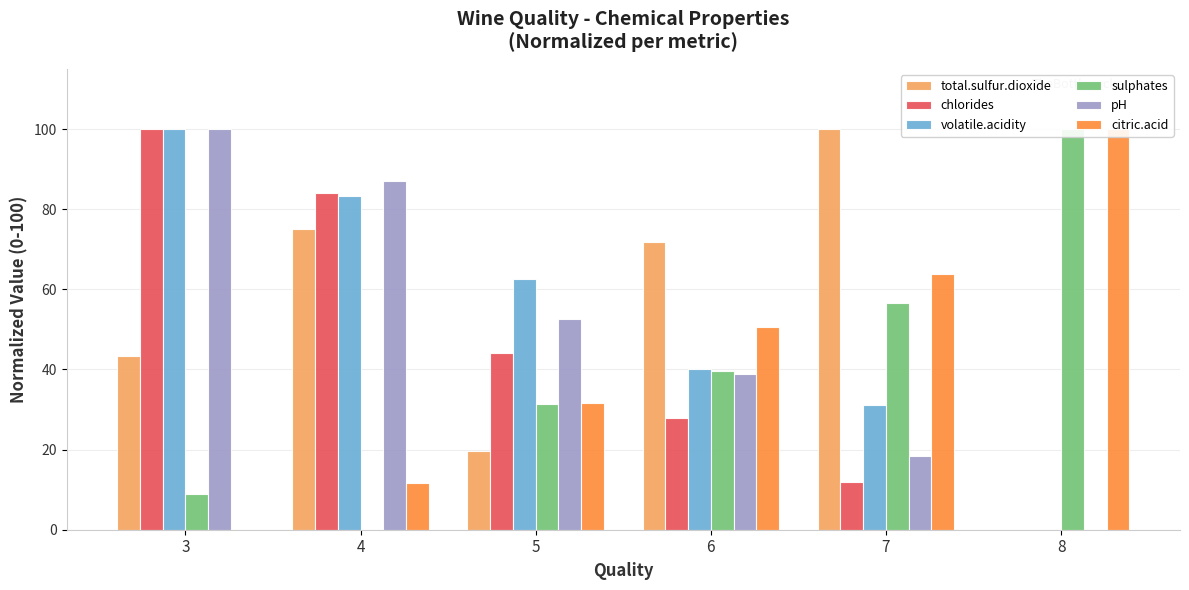

Rank the series at 3 from lowest to highest value.

citric.acid, sulphates, total.sulfur.dioxide, chlorides, volatile.acidity, pH